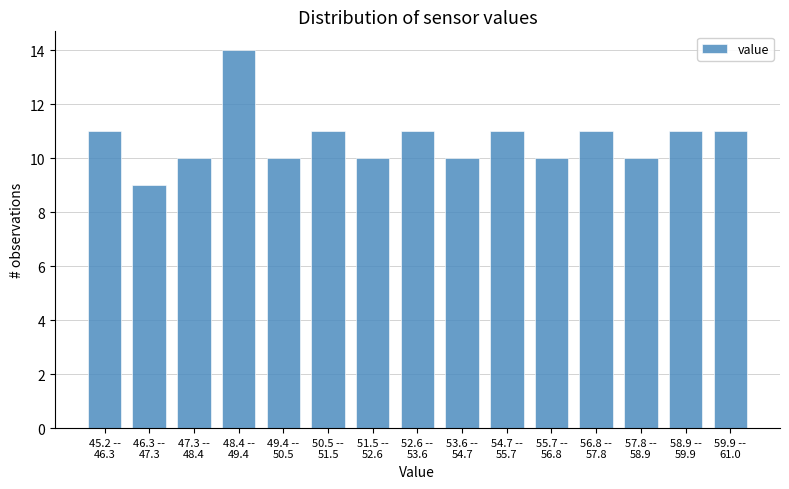

Reading left to right, list all the values displayed in this chart.

11	9	10	14	10	11	10	11	10	11	10	11	10	11	11